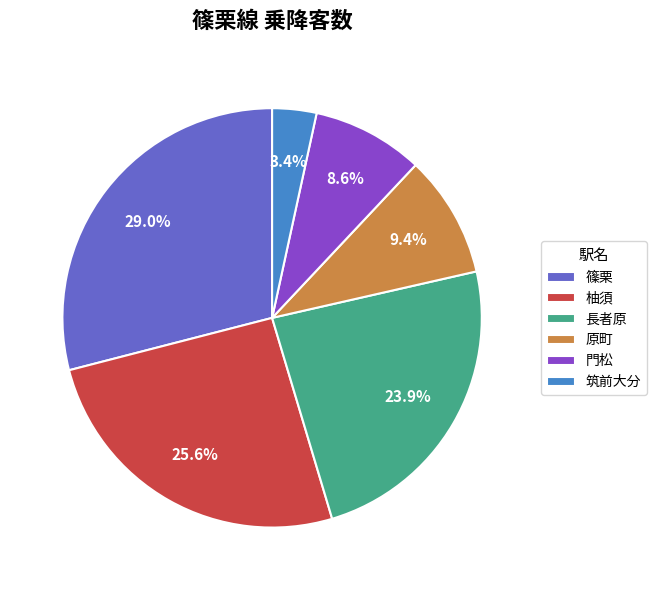

True or false: 長者原 accounts for 38% of the total.

False